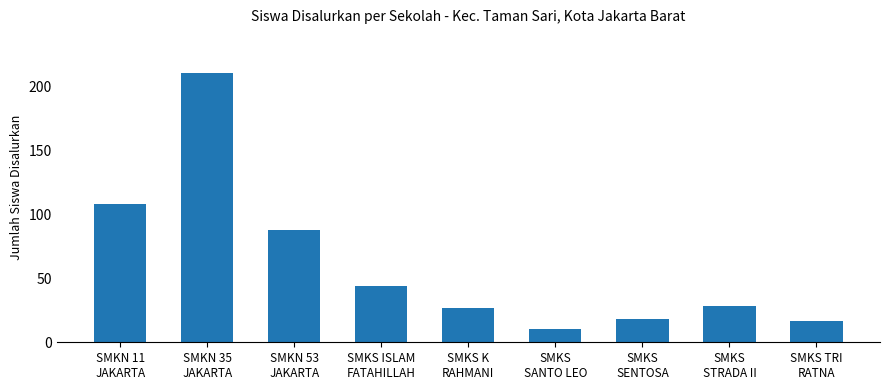

How many values are below 28?

4